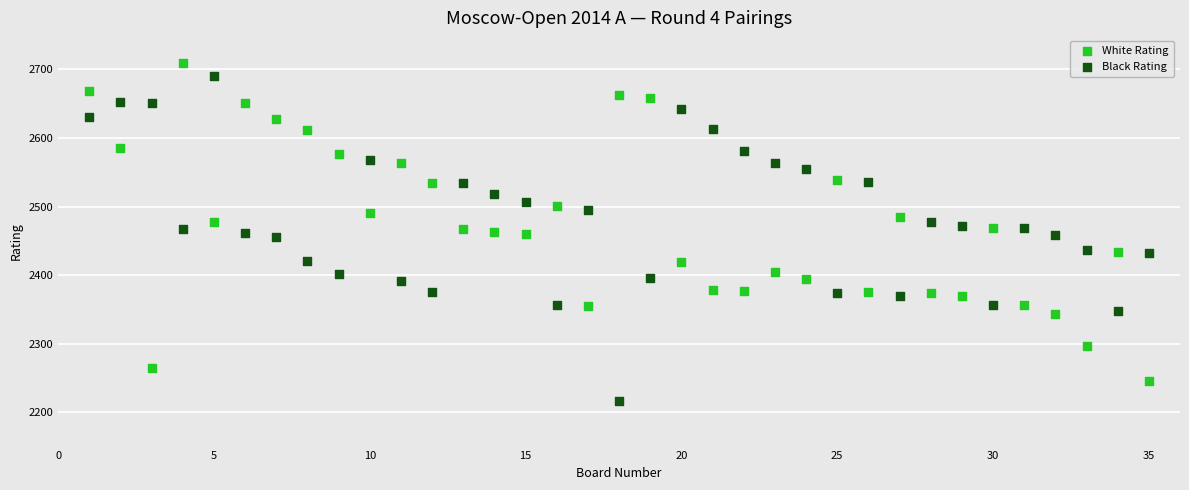

What is the X range (max minus min) for the scatter plot?

34